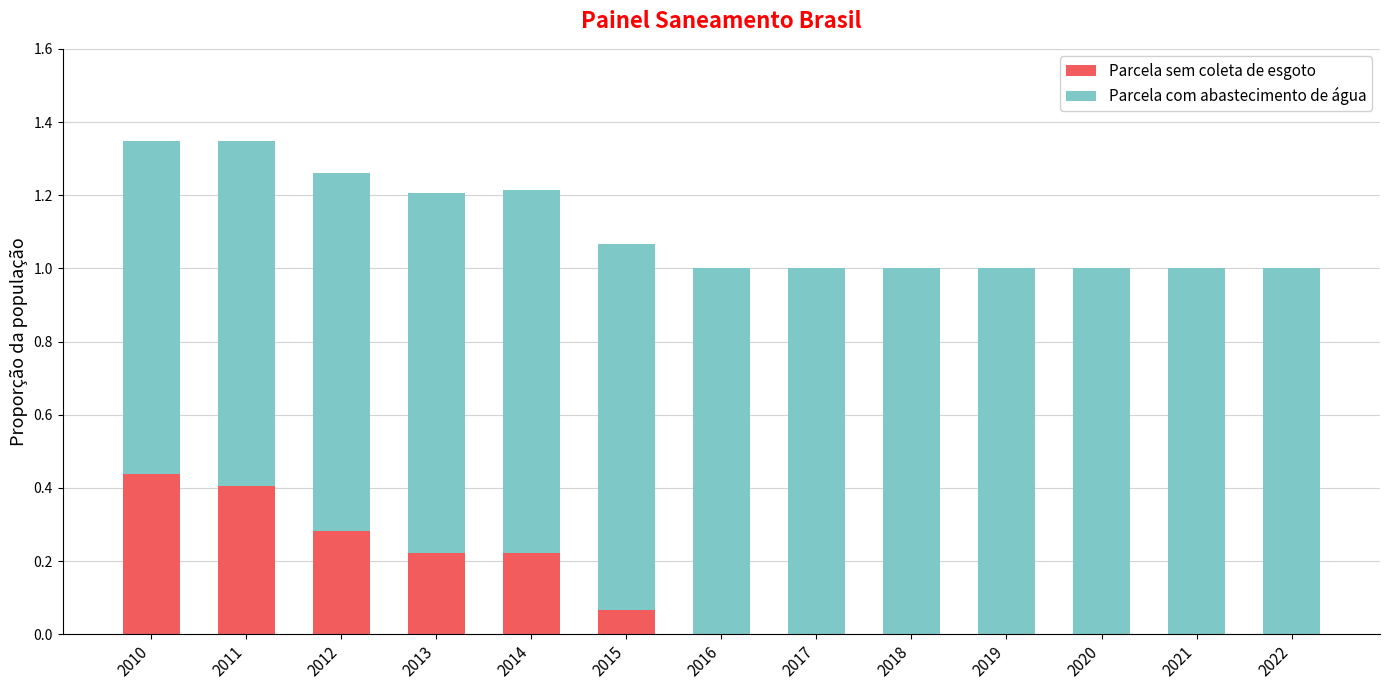

True or false: Parcela sem coleta de esgoto has a value of 0.2 at 2020.

False